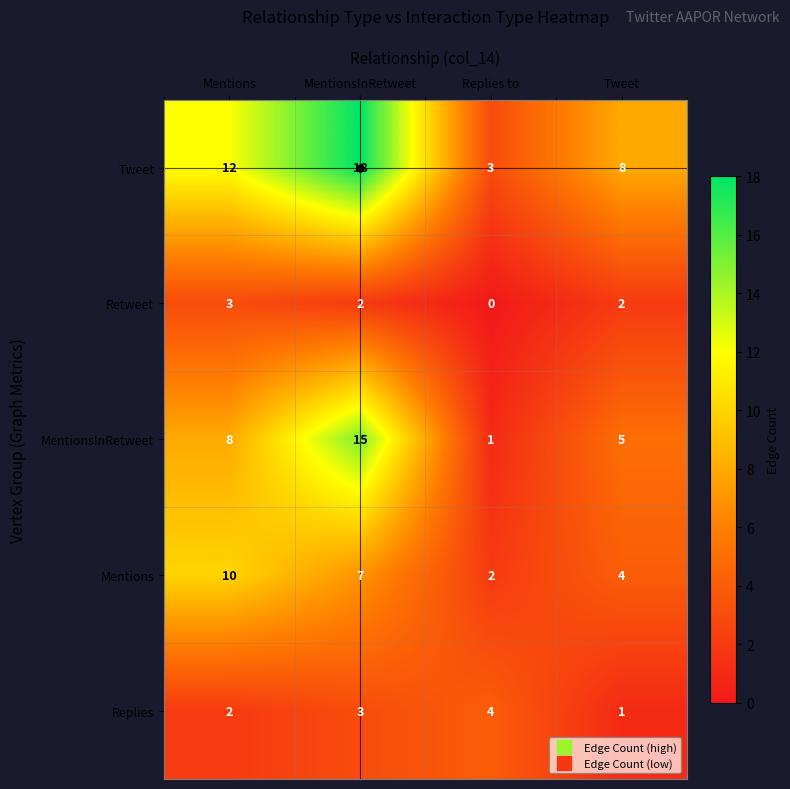

What is the average value of the MentionsInRetweet series?

7